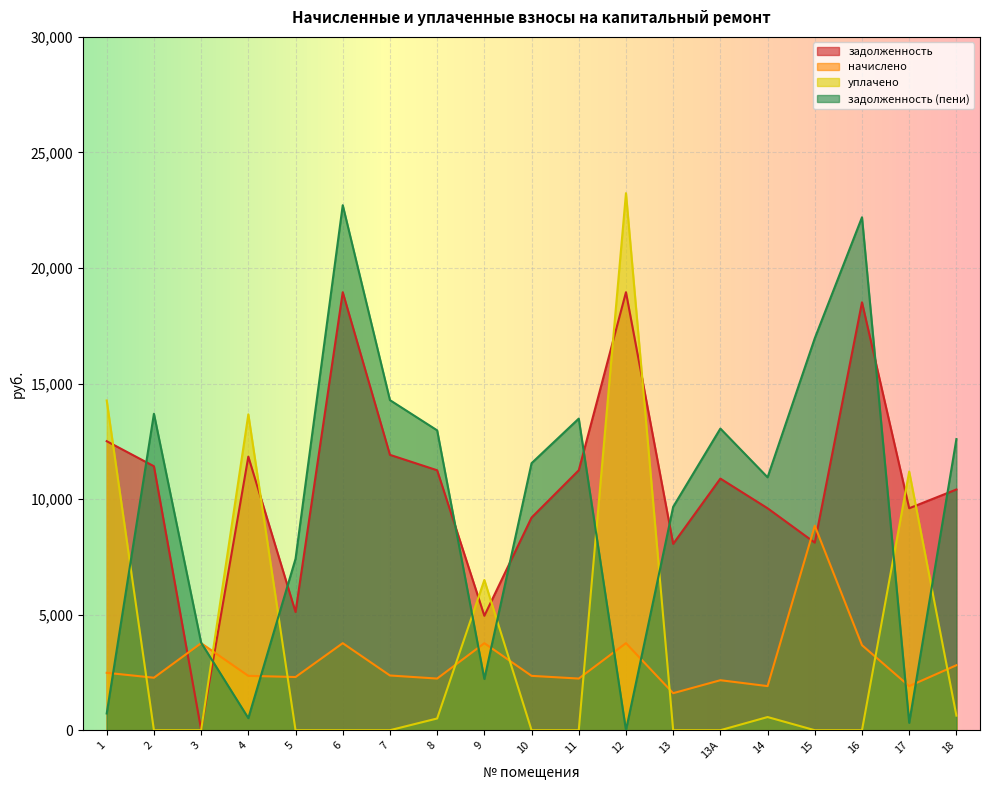

What is the difference between the second highest and minimum values in the задолженность (пени) series?

22194.6